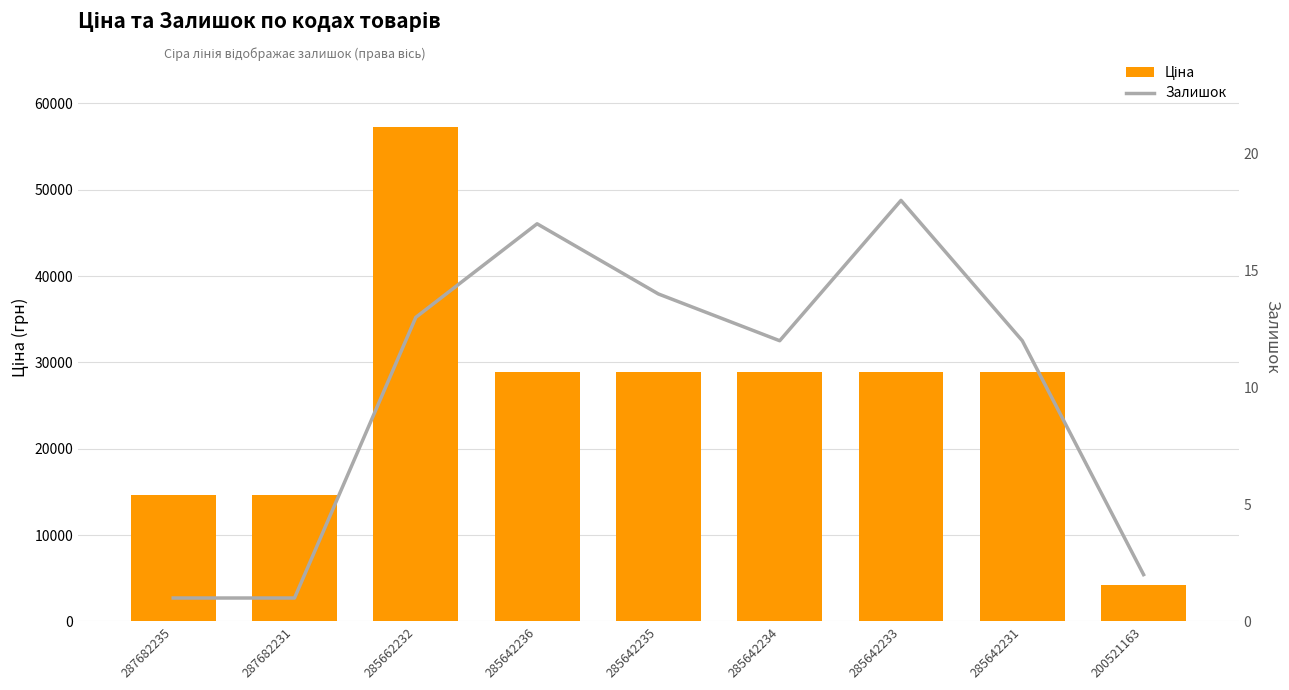

List the labels in order of Ціна value, largest first.

285662232, 285642236, 285642235, 285642234, 285642233, 285642231, 287682235, 287682231, 200521163